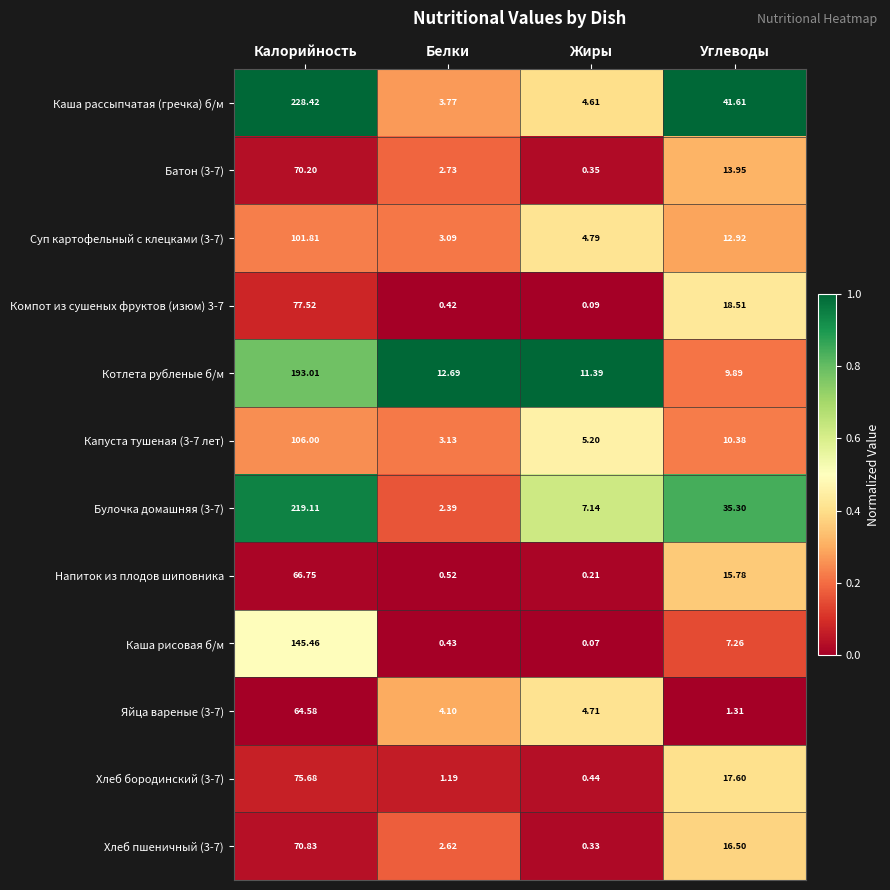

Which series changed the most between Калорийность and Углеводы?

Каша рассыпчатая (гречка) б/м